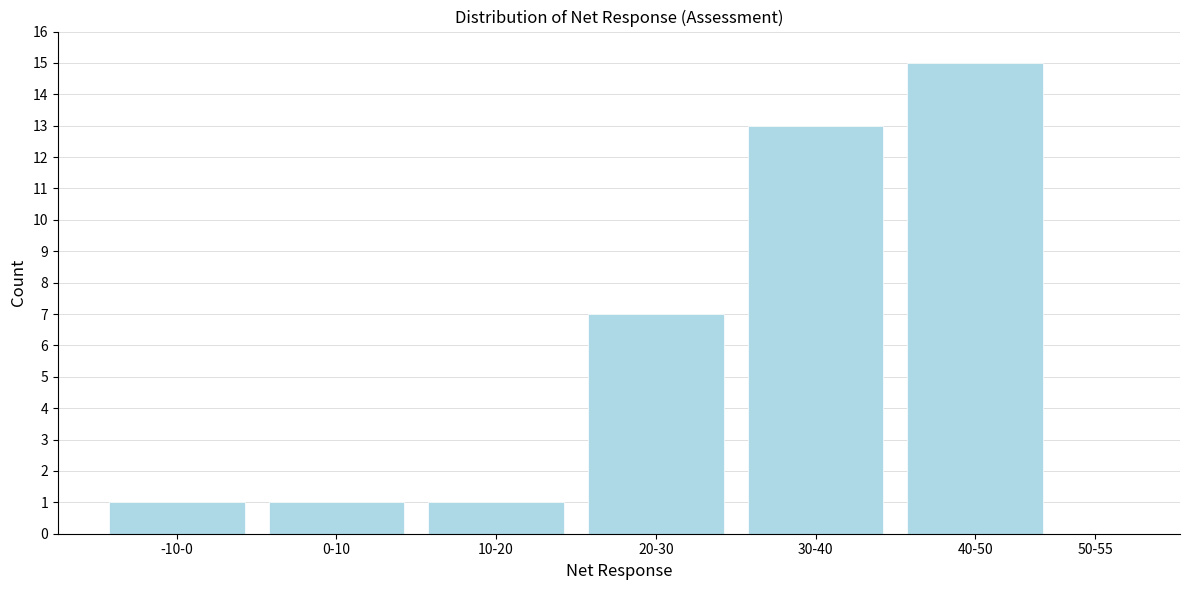

Reading right to left, extract all data points from this chart.

50-55=0	40-50=15	30-40=13	20-30=7	10-20=1	0-10=1	-10-0=1